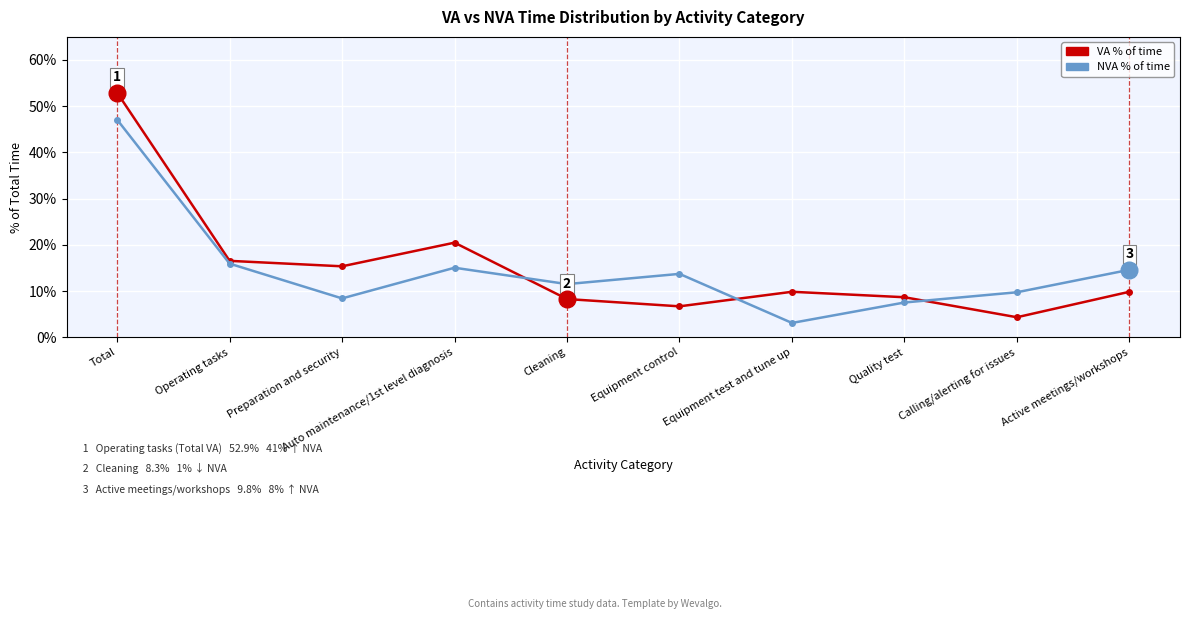

In NVA % of time, how many points are higher than both neighbors (excluding endpoints)?

2